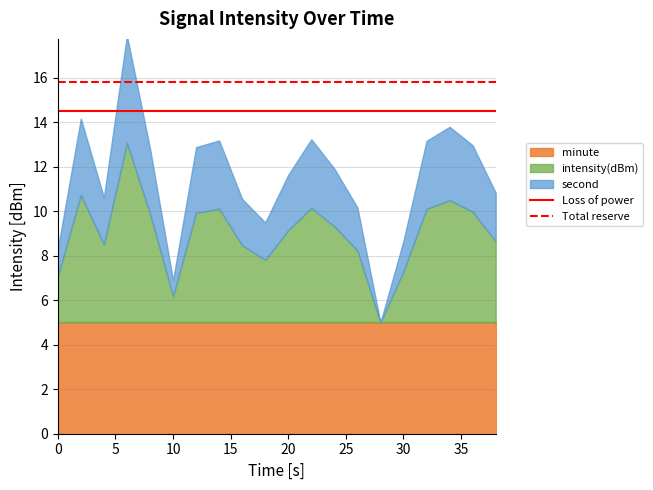

Is the value of Loss of power at 5 greater than the value of Total reserve at 0?

No